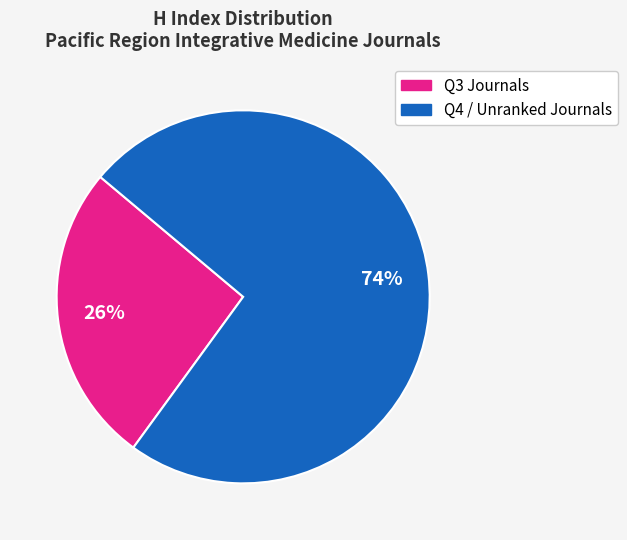

To the nearest percent, what is the difference between the largest and smallest slice percentages?

48%